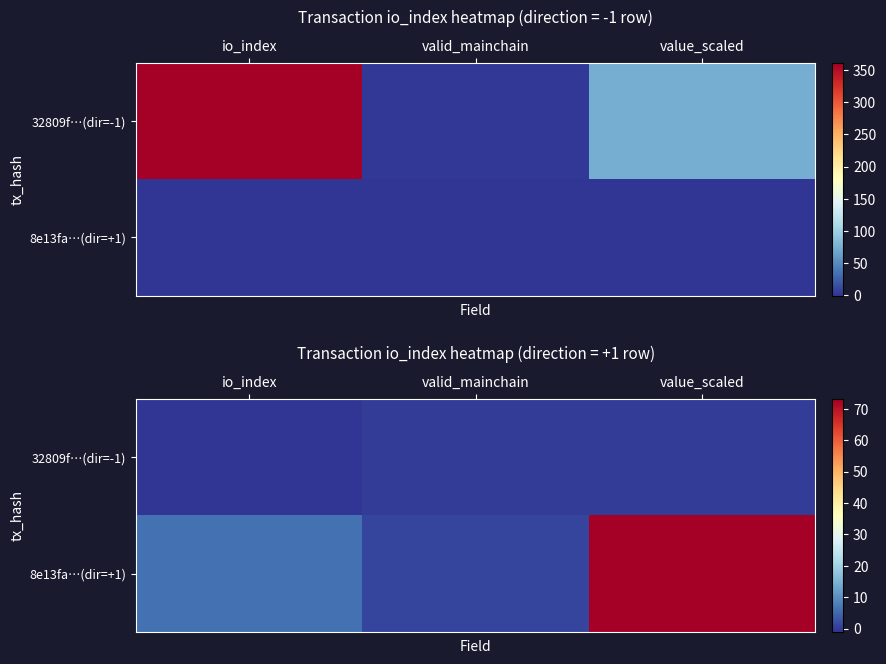

Rank the series by their maximum value, from lowest to highest.

32809f…(dir=-1), 8e13fa…(dir=+1)